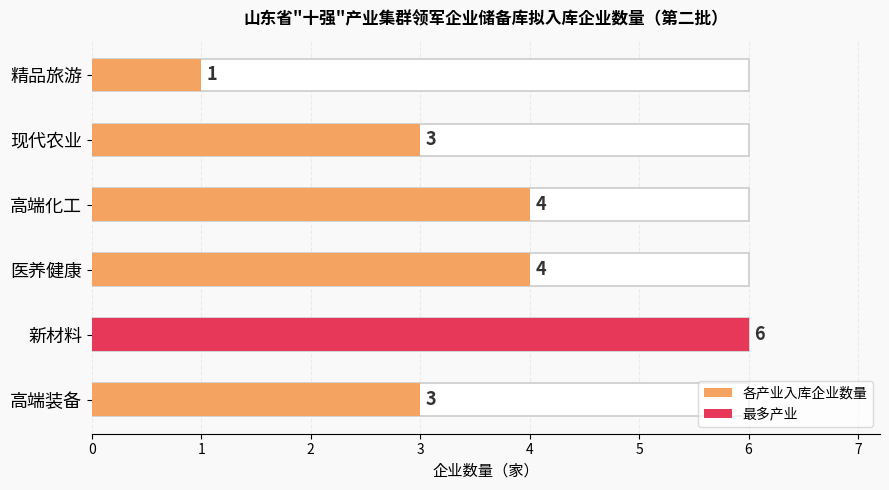

What is the value of the 4th bar from the left?

4